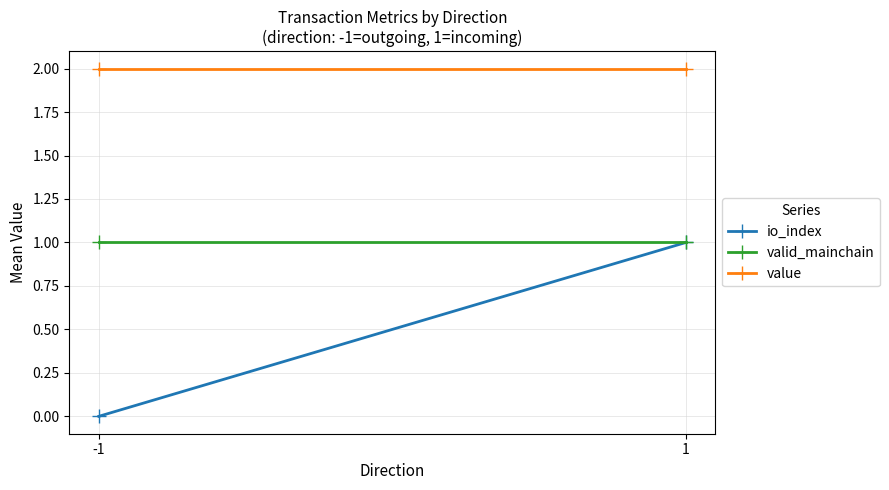

How many lines are shown in the chart?

3